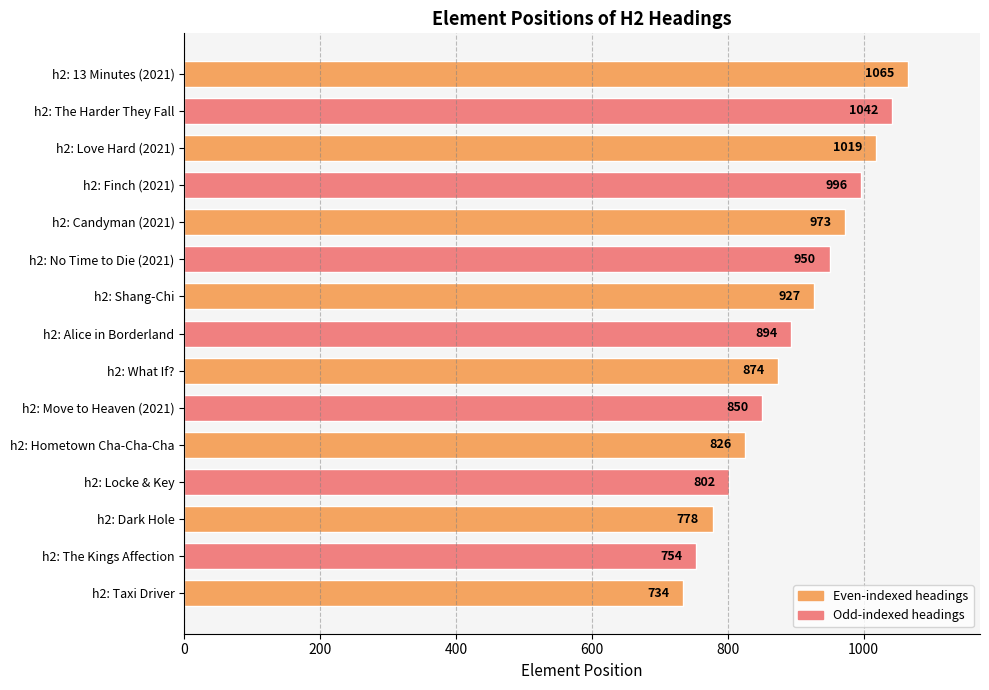

Where is the data nearest to the value 899?

h2: Alice in Borderland